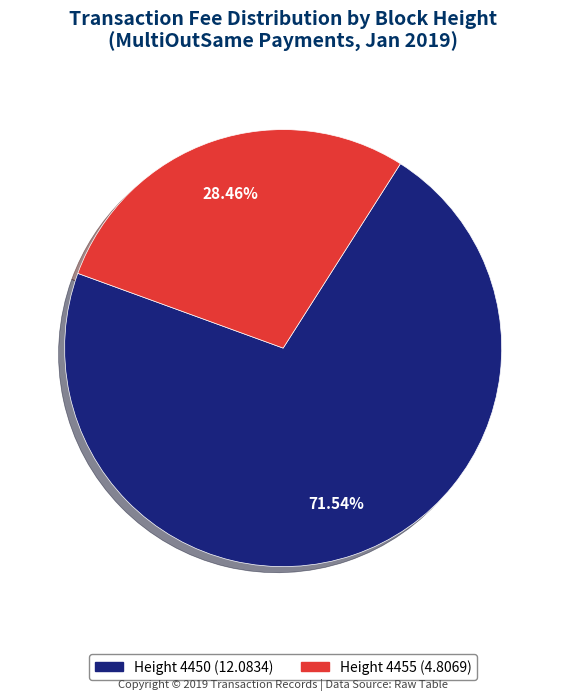

Does any single category account for the majority?

Yes